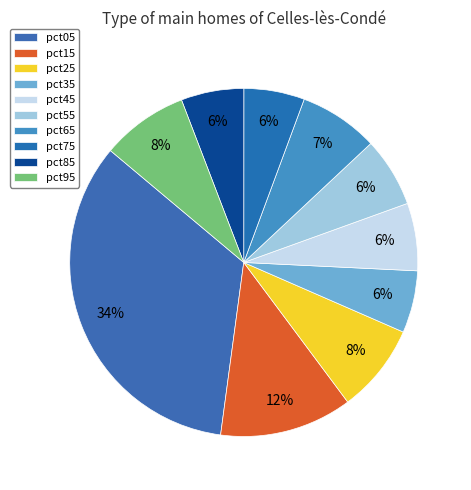

To the nearest percent, what is the difference between the largest and smallest slice percentages?

28%